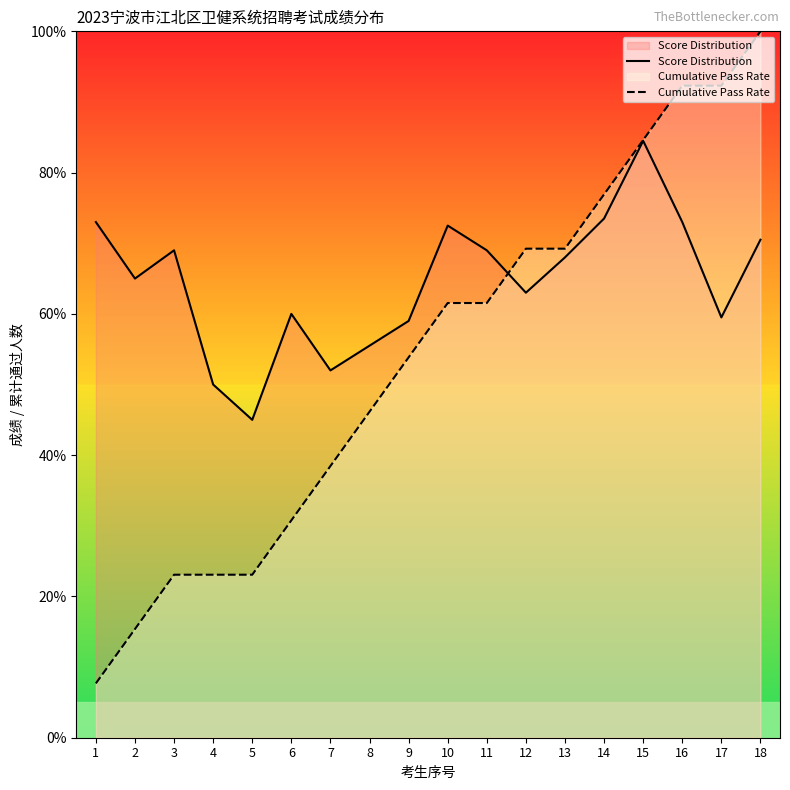

What is the sum of all Cumulative Pass Rate values?

969.2